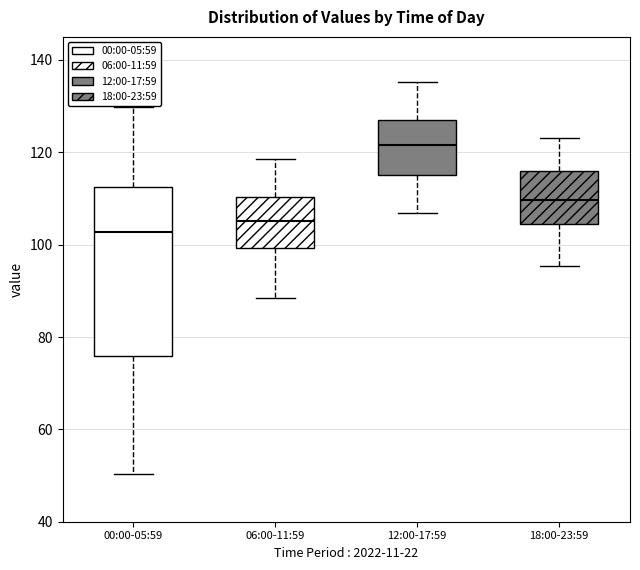

Reading left to right, transcribe this box plot: for each box, give where its median line is, the range the box spans, and where its two whiskers end, as read against the y-axis. The values are not printed on the chart, so give them approximately, as read against the axis.

00:00-05:59: median 102, box 76 to 112, whiskers 50 to 130
06:00-11:59: median 106, box 100 to 110, whiskers 88 to 118
12:00-17:59: median 122, box 116 to 128, whiskers 106 to 136
18:00-23:59: median 110, box 104 to 116, whiskers 96 to 124